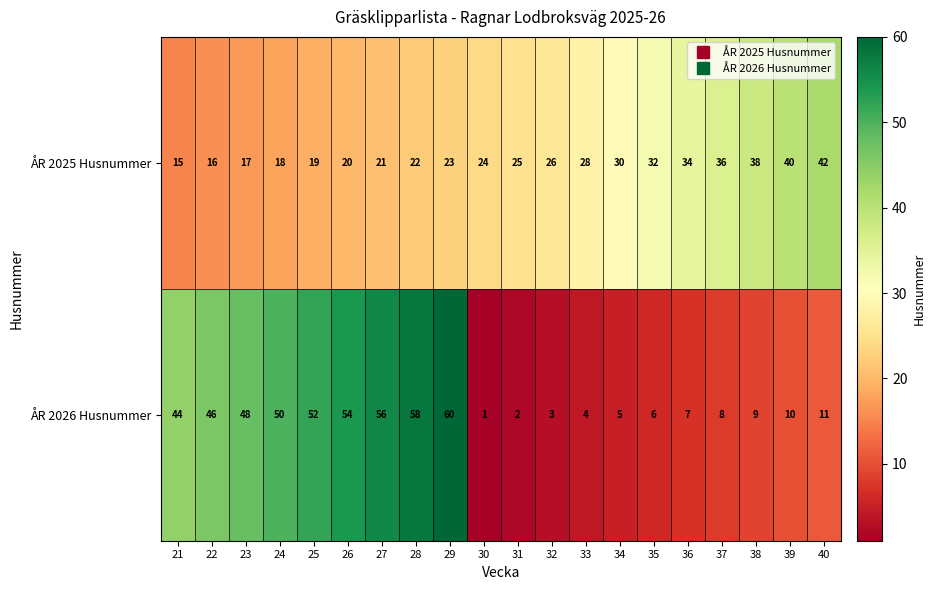

Where does the ÅR 2026 Husnummer series first go above 11?

21